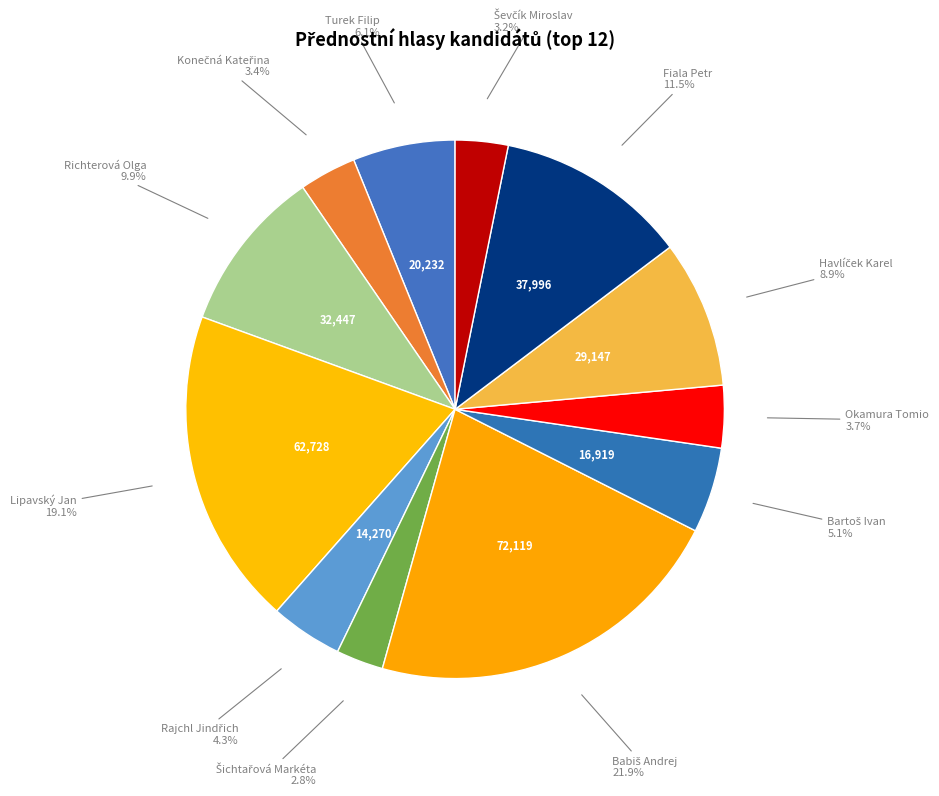

How many segments does this pie chart have?

12